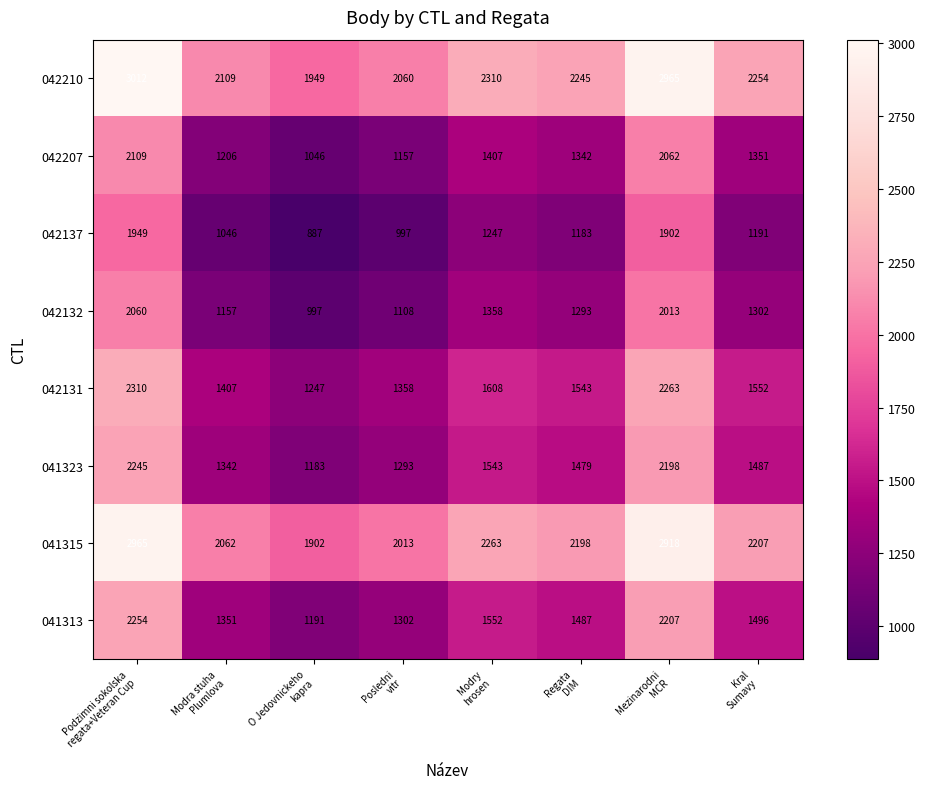

What is the maximum value shown in the chart?

3012